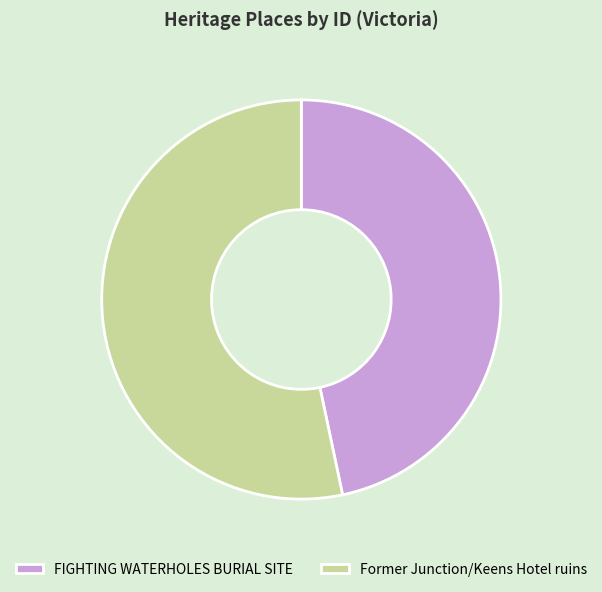

Is the sum of Former Junction/Keens Hotel ruins and FIGHTING WATERHOLES BURIAL SITE greater than half?

Yes